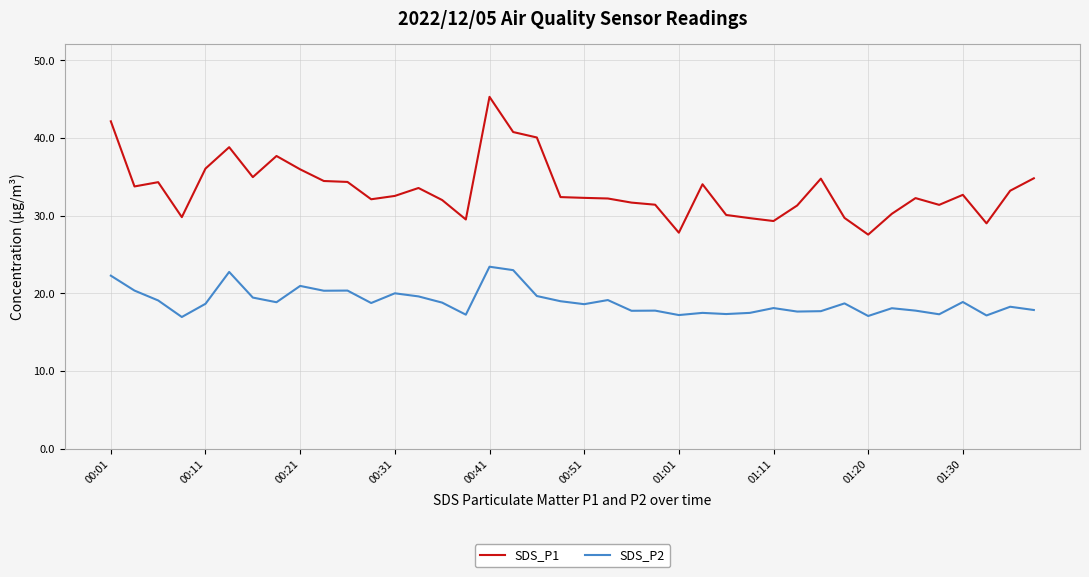

List the series in order of their overall mean, highest first.

SDS_P1, SDS_P2